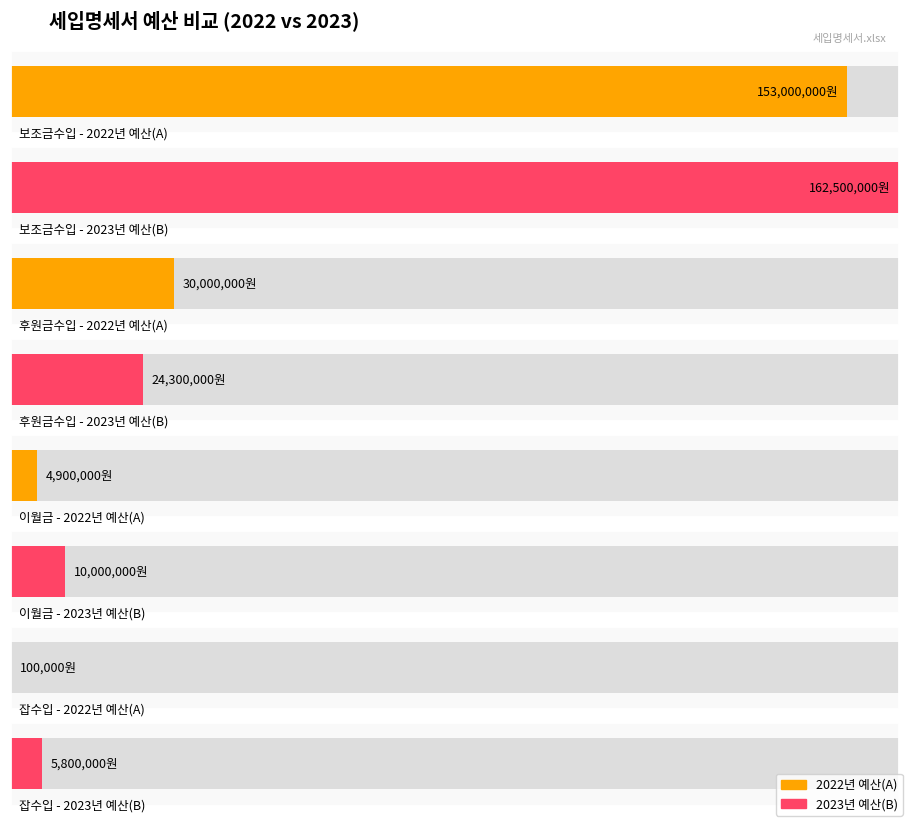

List the labels in order of 2022년 예산(A) value, smallest first.

잡수입, 이월금, 후원금수입, 보조금수입